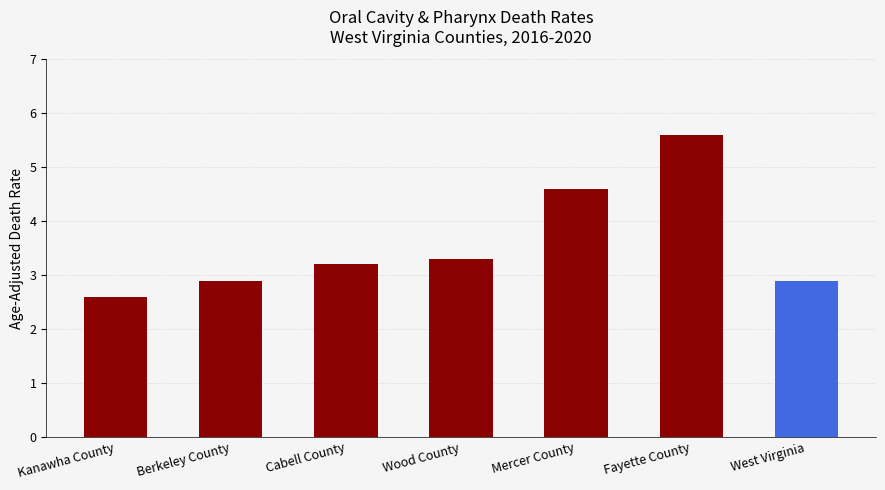

What is the greatest value displayed?

5.6